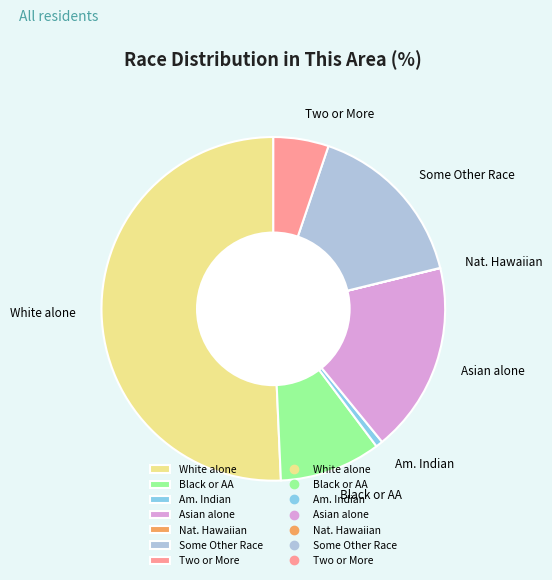

Which has a higher value, Am. Indian or Asian alone?

Asian alone